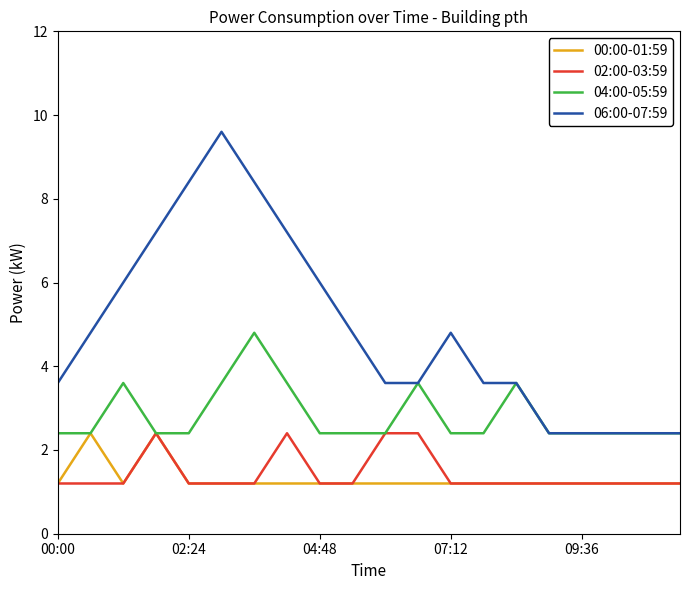

Which series has the widest spread of values?

06:00-07:59